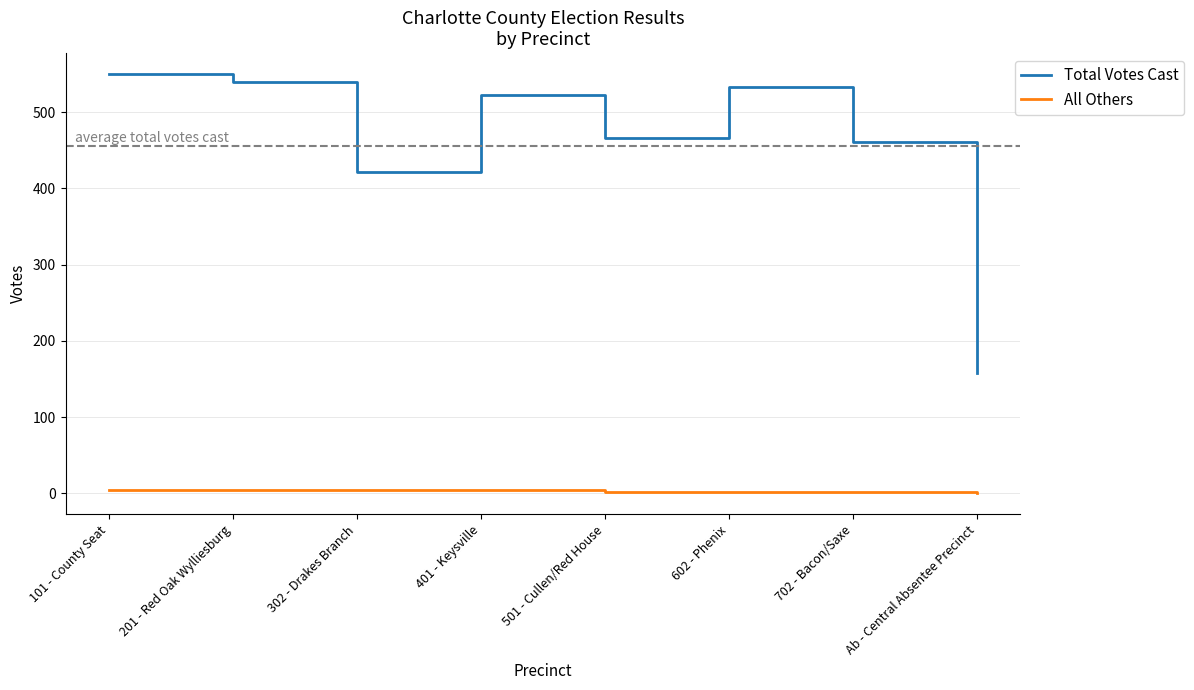

What is the maximum value for Total Votes Cast?

550